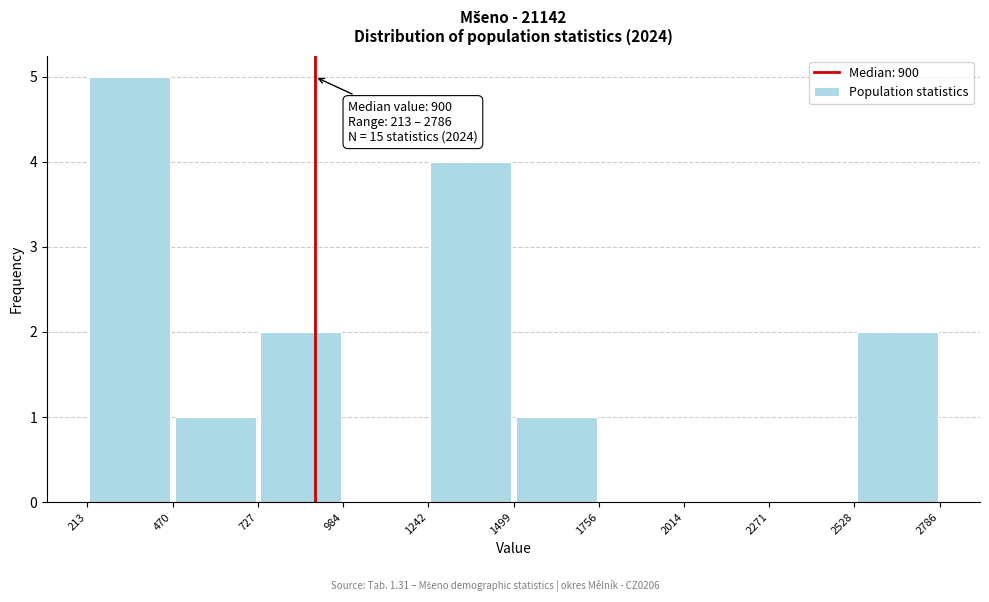

Over which range of the x-axis is the bar tallest?

213 to 470